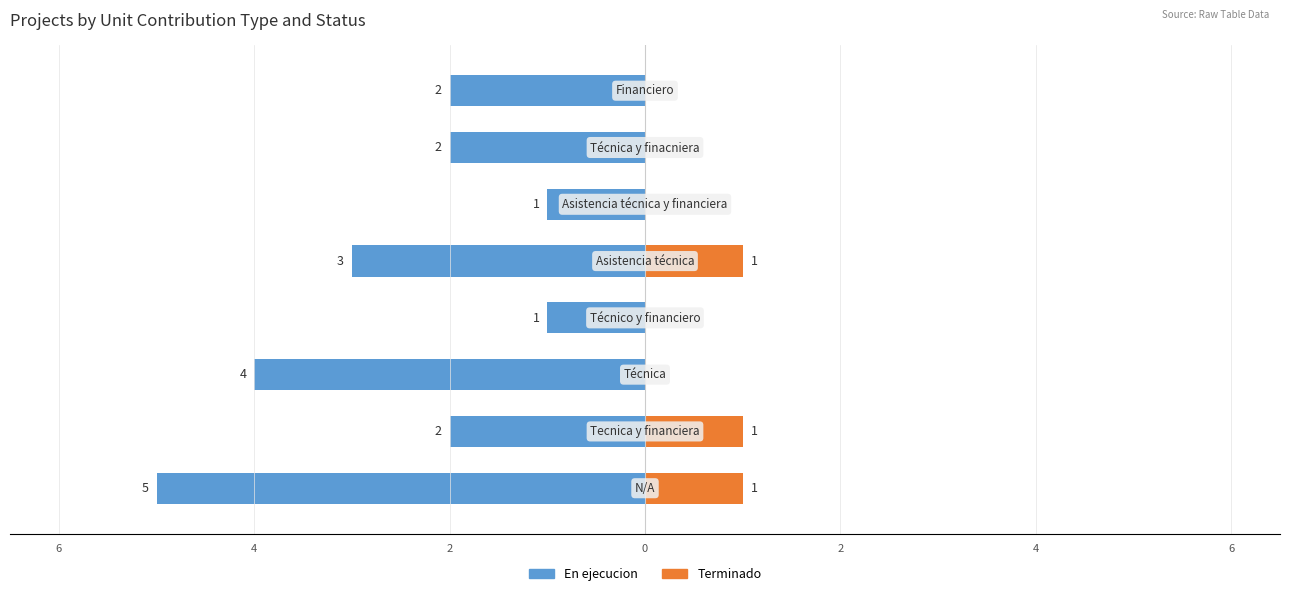

What is the highest value of the En ejecucion series?

-1